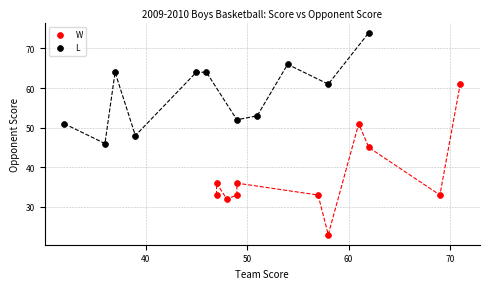

Which series reaches the minimum Y coordinate?

W